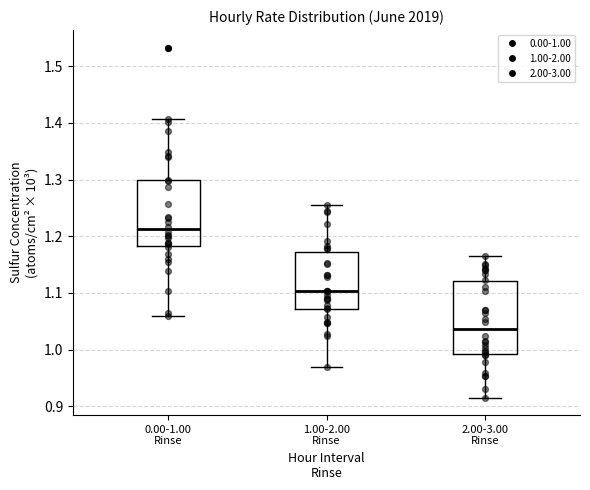

Where does the upper whisker of the box for 1.00-2.00 Rinse end on the y-axis? The values are not printed on the chart, so give them approximately, as read against the axis.

1.26